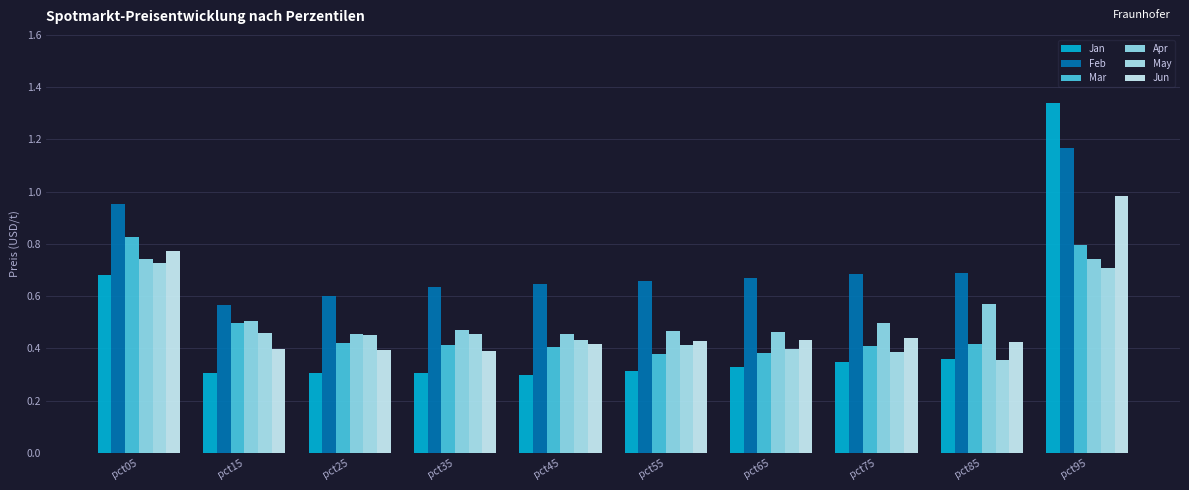

Is it true that Feb equals 0.8 at pct35?

False